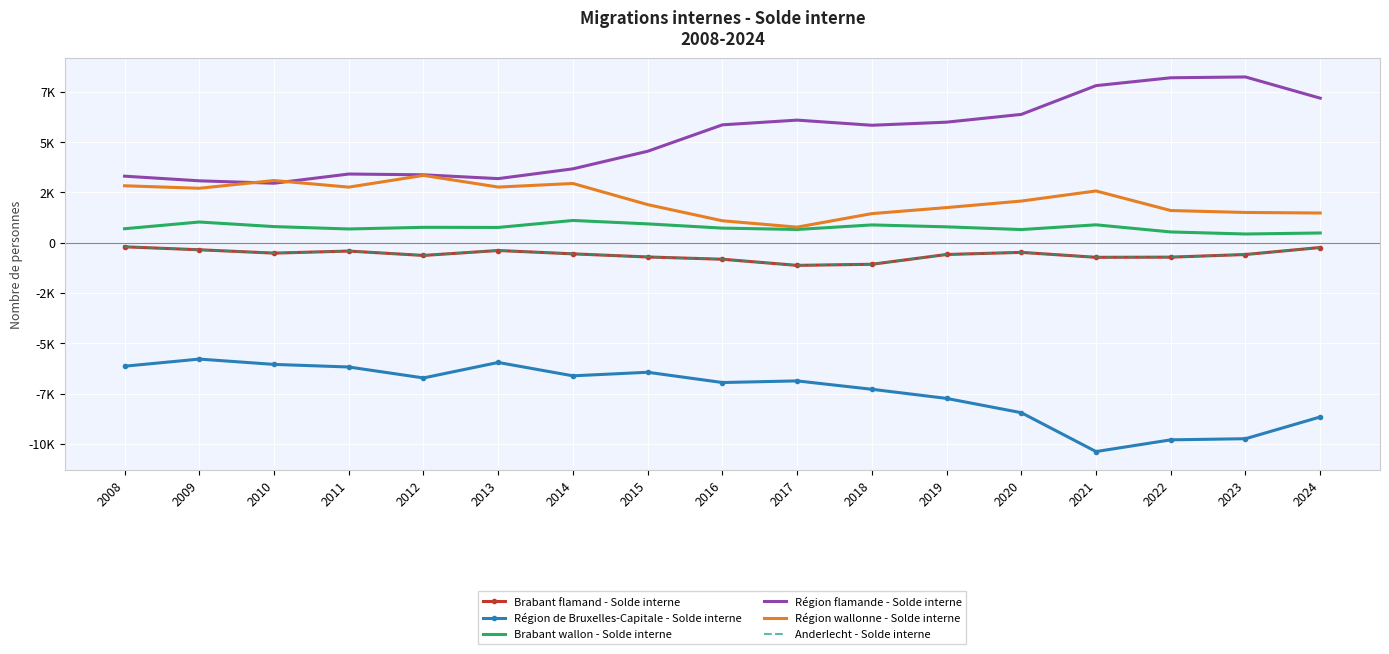

List the labels in order of Brabant wallon - Solde interne value, largest first.

2014, 2009, 2015, 2021, 2018, 2010, 2019, 2012, 2013, 2016, 2008, 2011, 2017, 2020, 2022, 2024, 2023